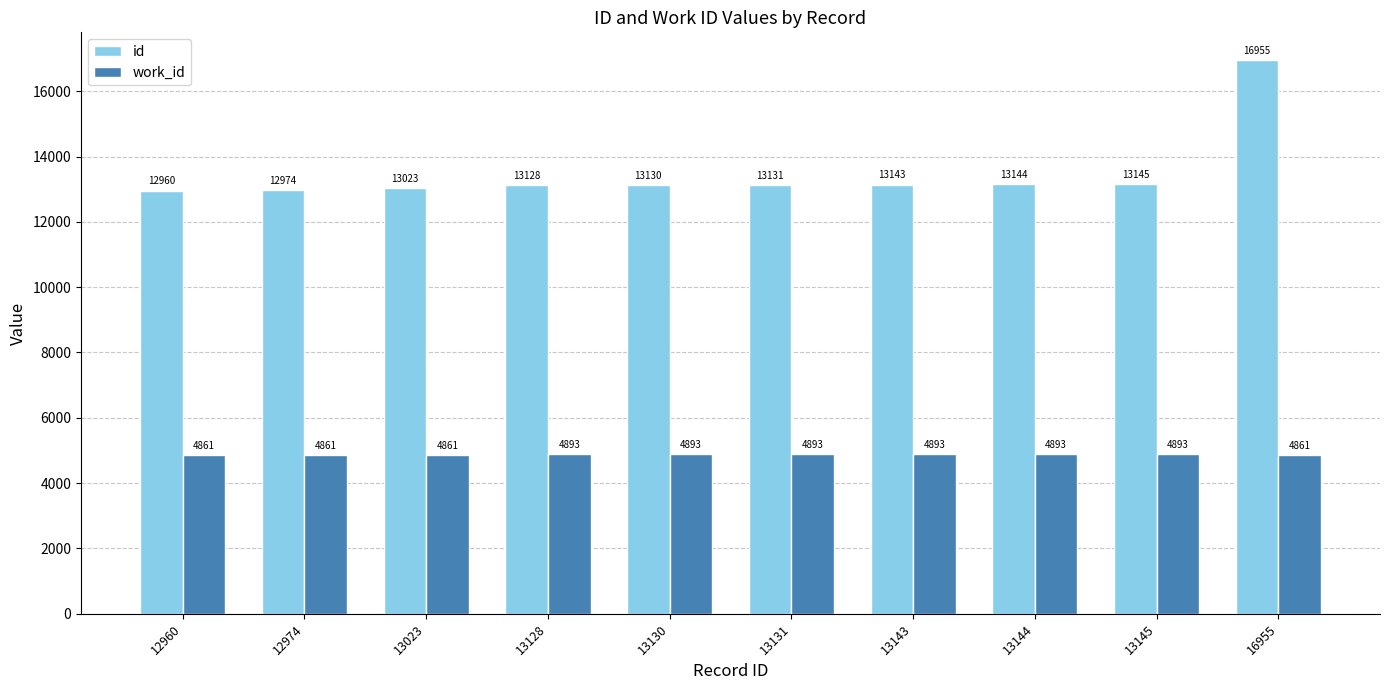

The value of work_id at 13145 is 4893. True or false?

True